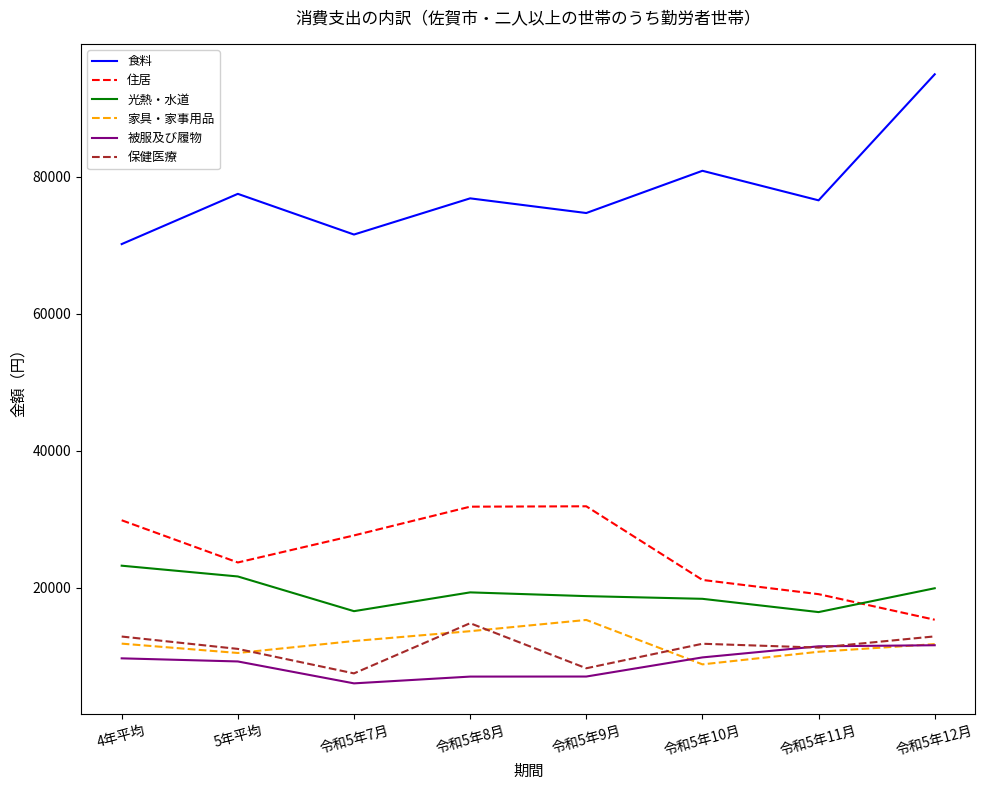

At which category does 被服及び履物 reach its first local valley?

令和5年7月